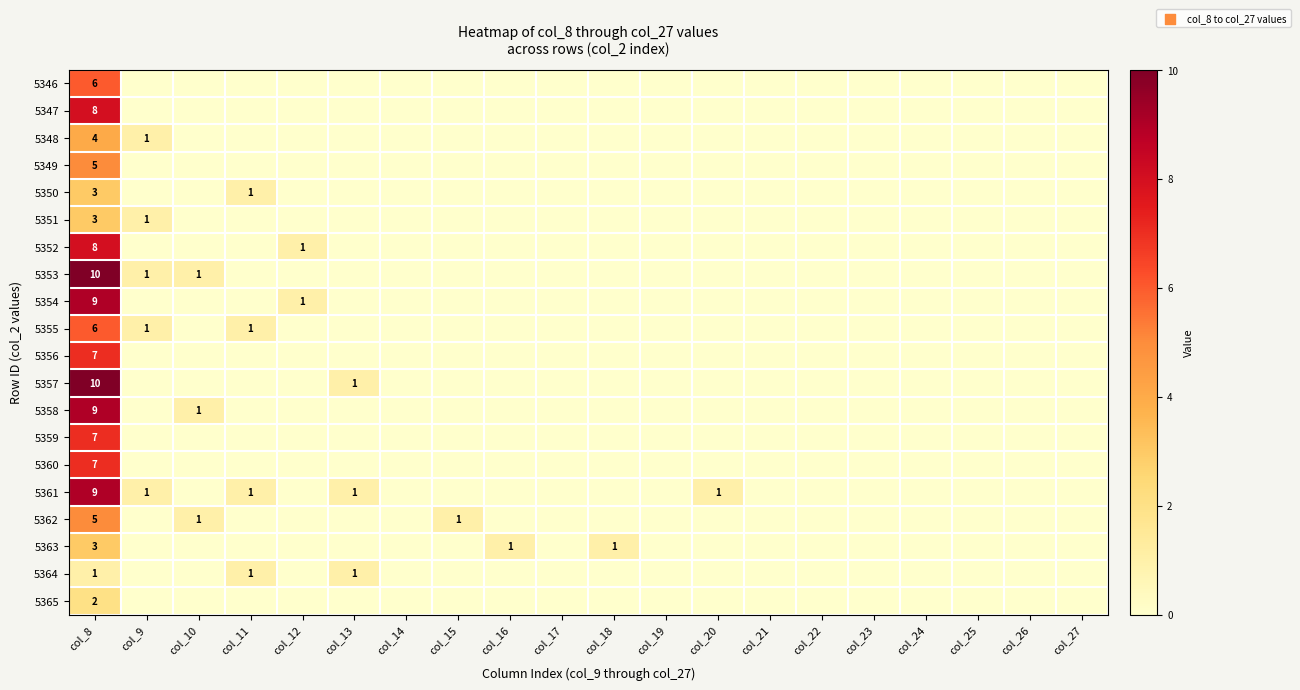

Between col_13 and col_19, which series saw the biggest shift?

5357